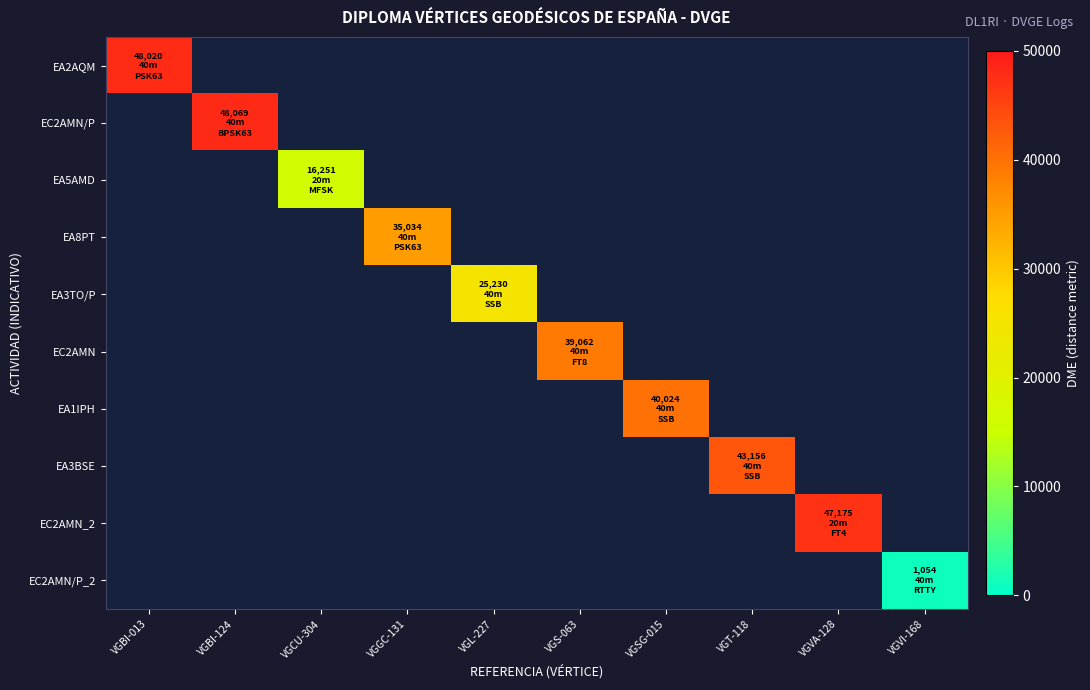

Which category has the lowest value across all series?

VGVI-168